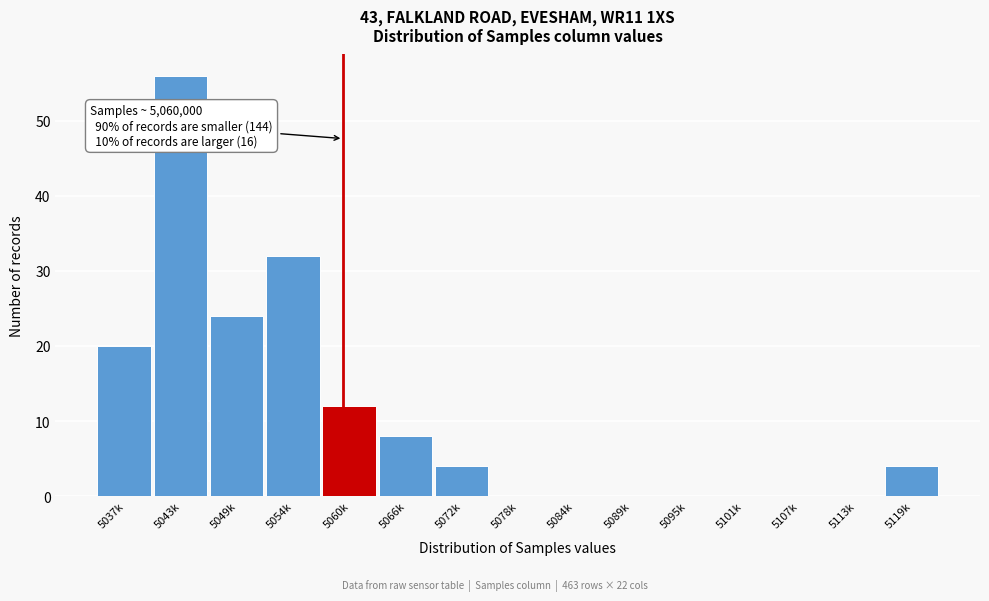

Reading right to left, extract all data points from this chart.

5119k=4	5113k=0	5107k=0	5101k=0	5095k=0	5089k=0	5084k=0	5078k=0	5072k=4	5066k=8	5060k=12	5054k=32	5049k=24	5043k=56	5037k=20